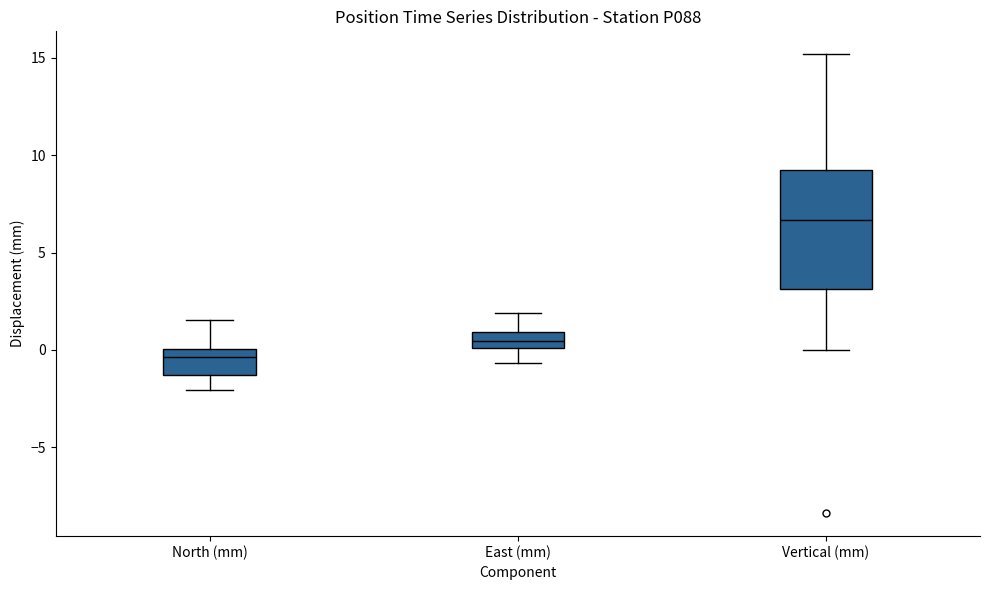

Reading left to right, transcribe this box plot: for each box, give where its median line is, the range the box spans, and where its two whiskers end, as read against the y-axis. The values are not printed on the chart, so give them approximately, as read against the axis.

North (mm): median -0.5, box -1.5 to 0.0, whiskers -2.0 to 1.5
East (mm): median 0.5, box 0.0 to 1.0, whiskers -0.5 to 2.0
Vertical (mm): median 6.5, box 3.0 to 9.0, whiskers 0.0 to 15.0